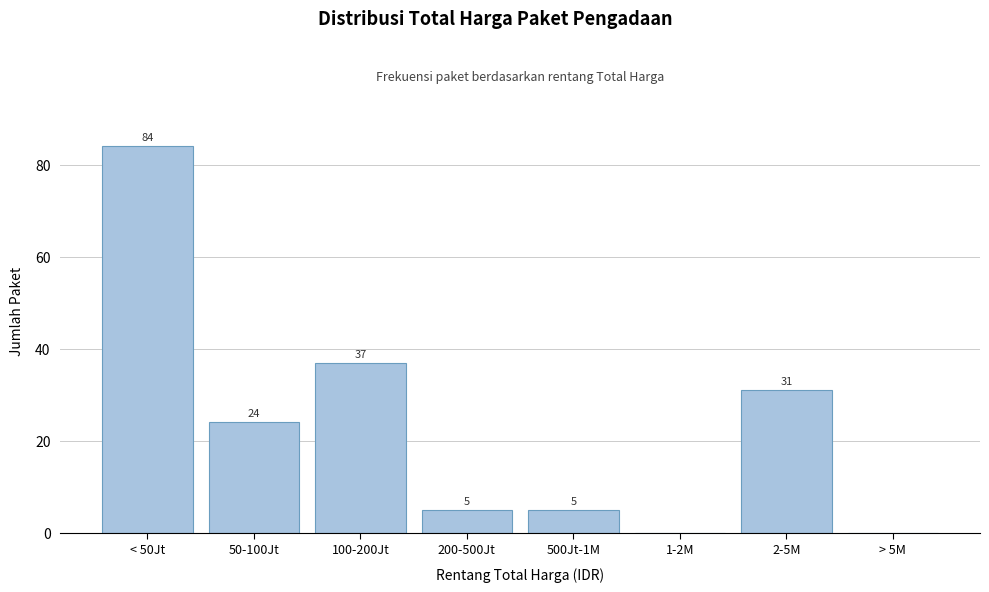

Reading left to right, transcribe all the data shown in this chart.

< 50Jt=84	50-100Jt=24	100-200Jt=37	200-500Jt=5	500Jt-1M=5	1-2M=0	2-5M=31	> 5M=0